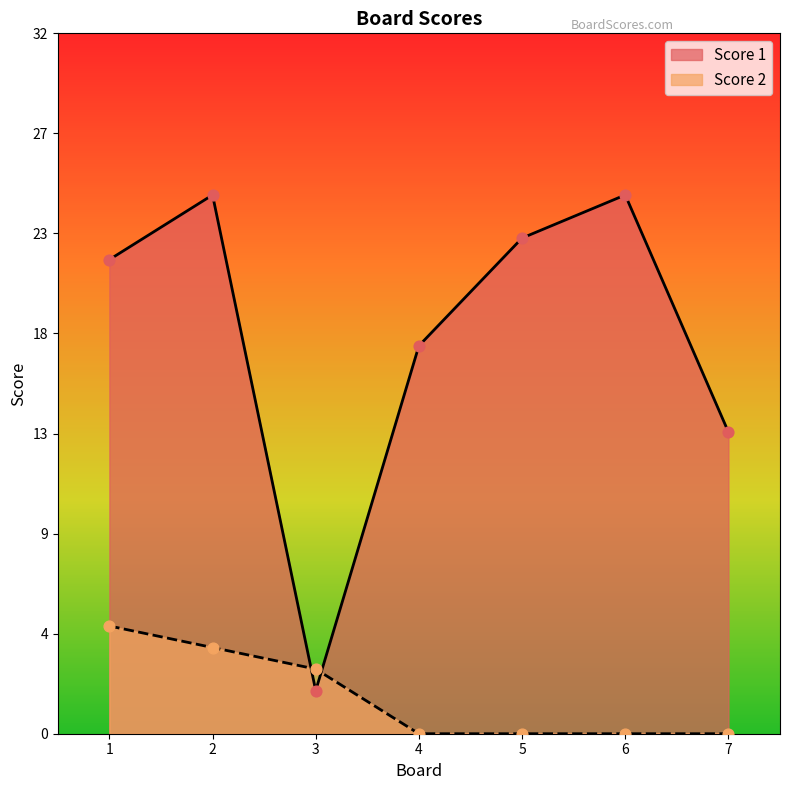

Which series contains the highest Y value?

Score 1